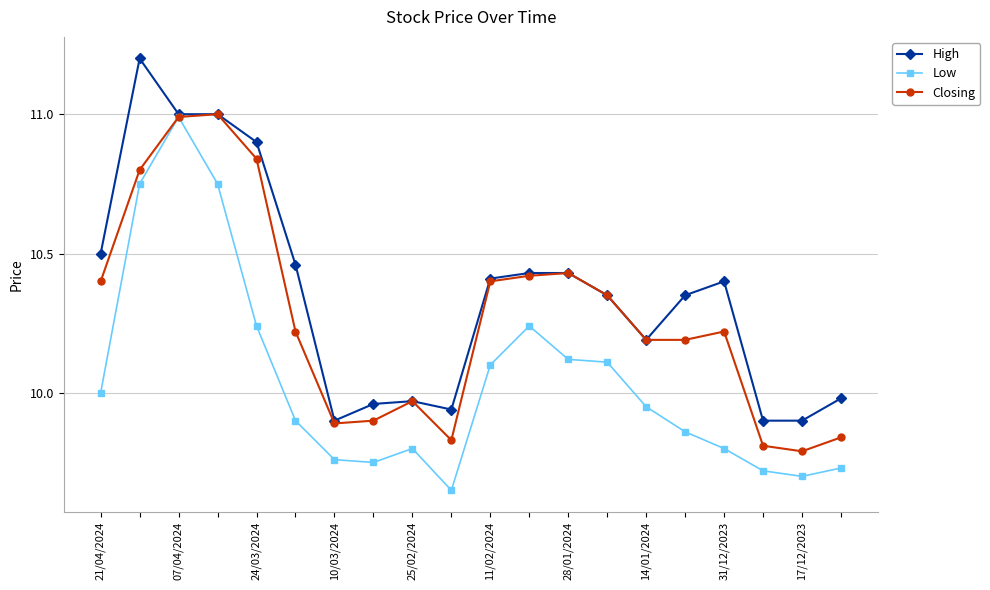

How many lines are shown in the chart?

3